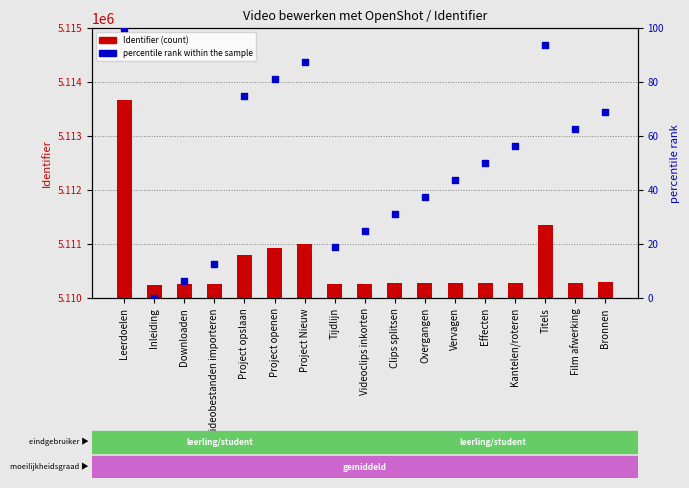

At which category is the sum across all series the highest?

Leerdoelen